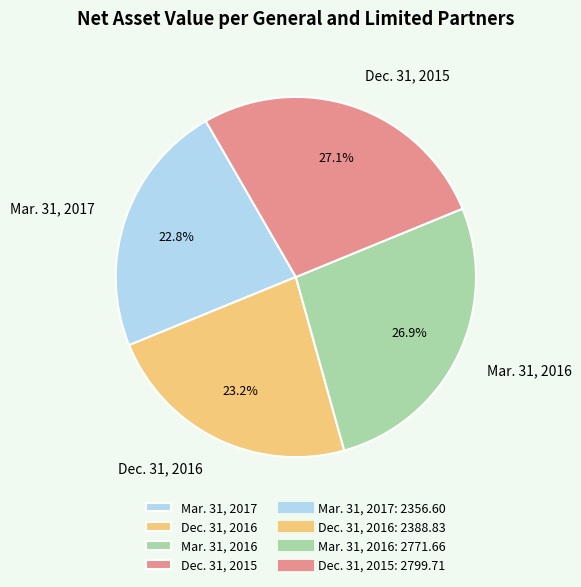

True or false: Dec. 31, 2016 accounts for 23% of the total.

True